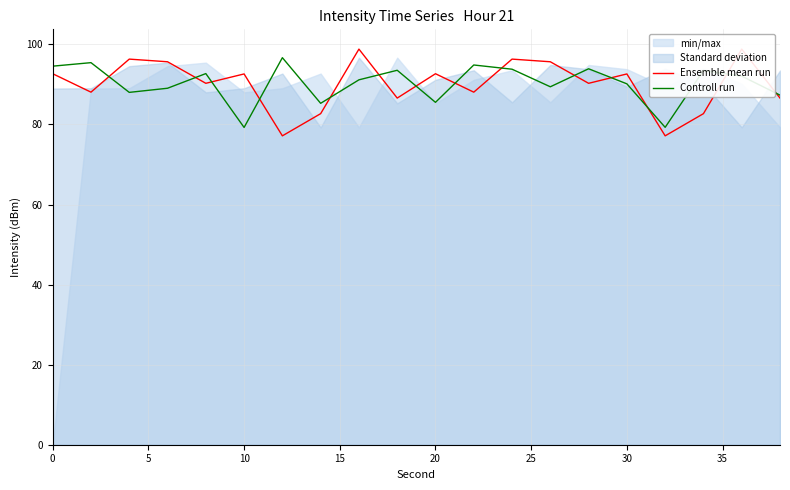

How many interior local peaks does the Ensemble mean run series have?

7